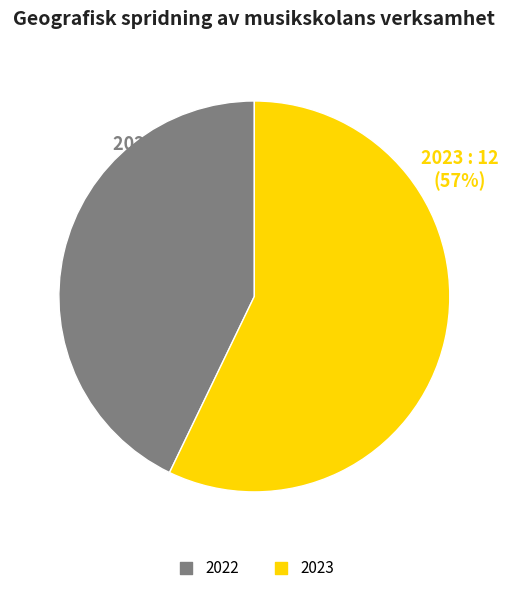

What is the majority slice?

2023